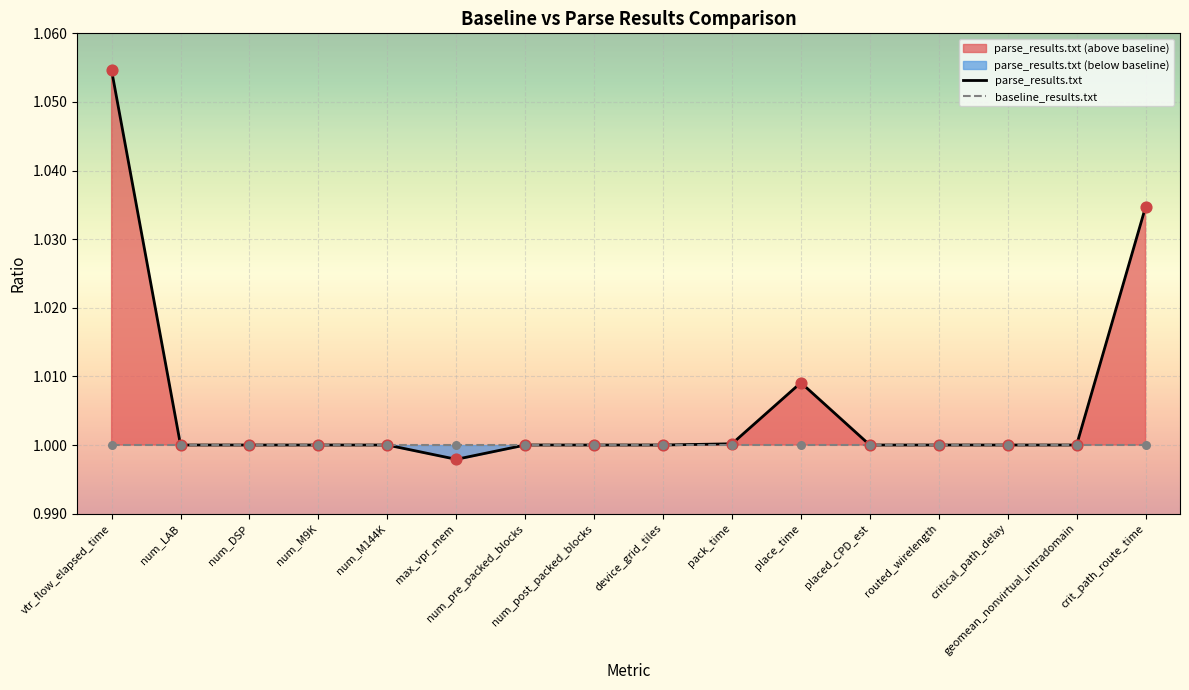

Which series reaches the maximum Y coordinate?

parse_results.txt